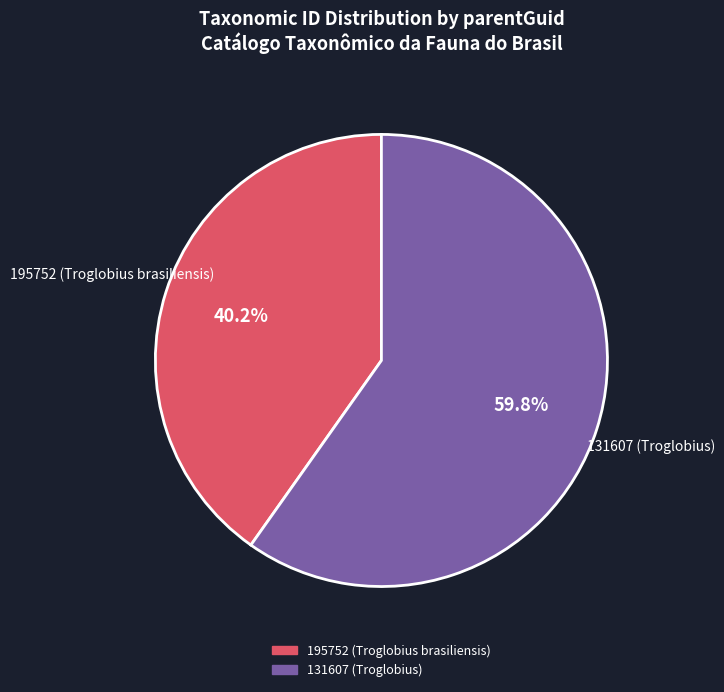

What portion of the pie excludes 195752 (Troglobius brasiliensis)?

59.8%